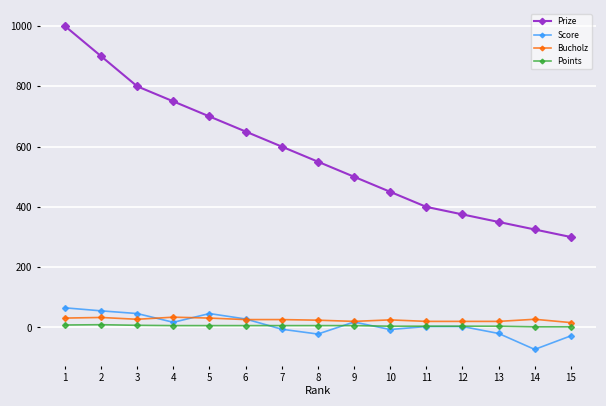

The value of Bucholz at 10 is 25. True or false?

True